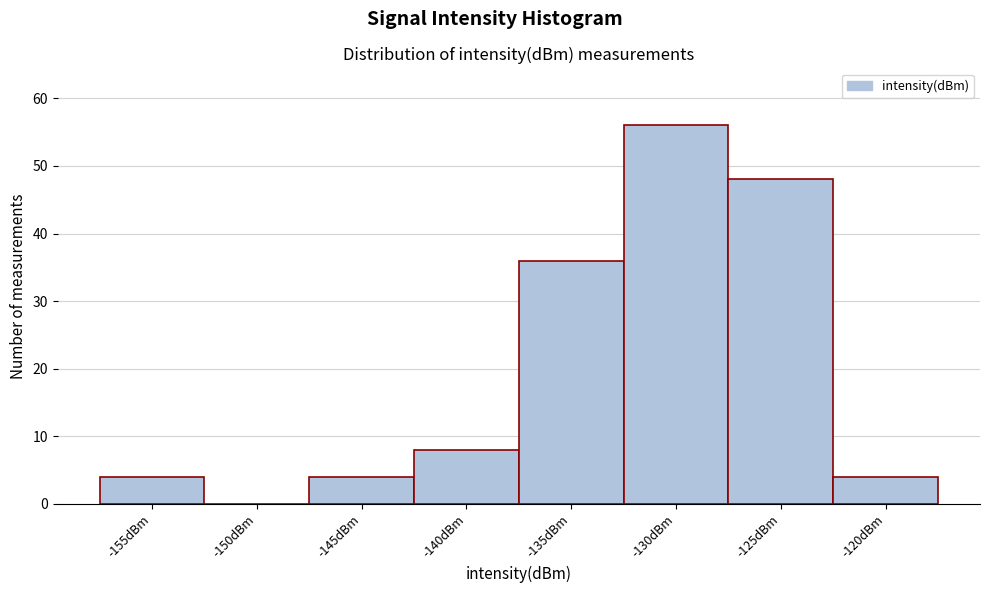

Reading right to left, list all the values displayed in this chart.

-120dBm=4	-125dBm=48	-130dBm=56	-135dBm=36	-140dBm=8	-145dBm=4	-150dBm=0	-155dBm=4